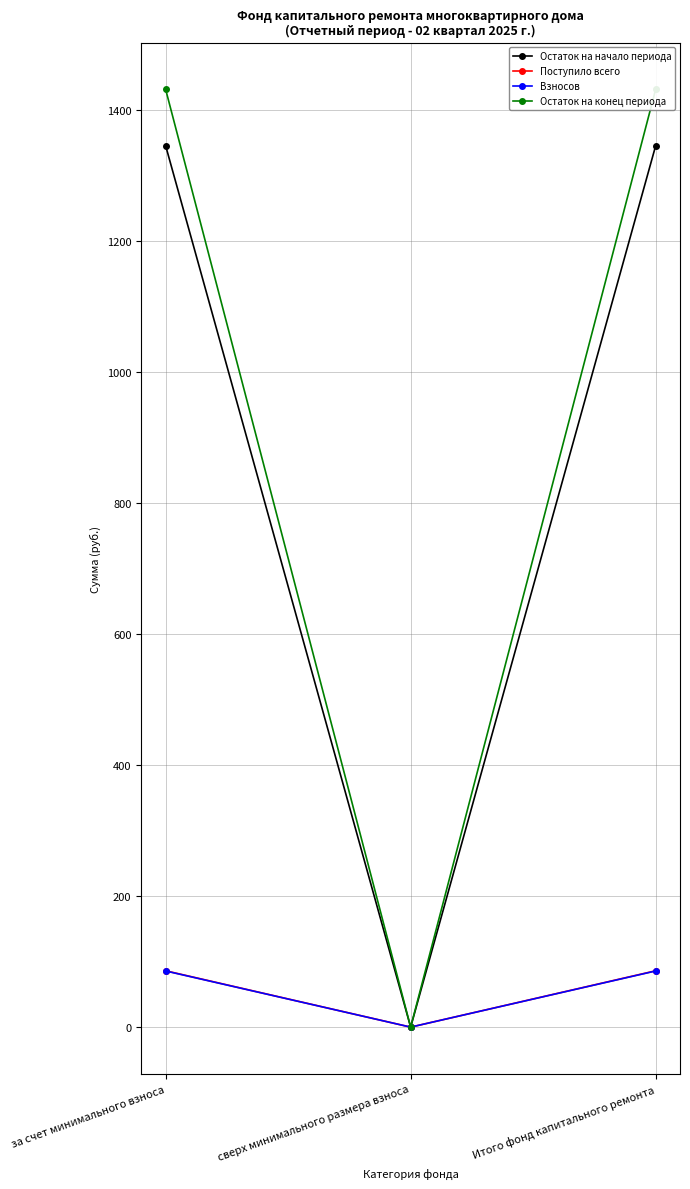

Does the chart have visible grid lines?

Yes